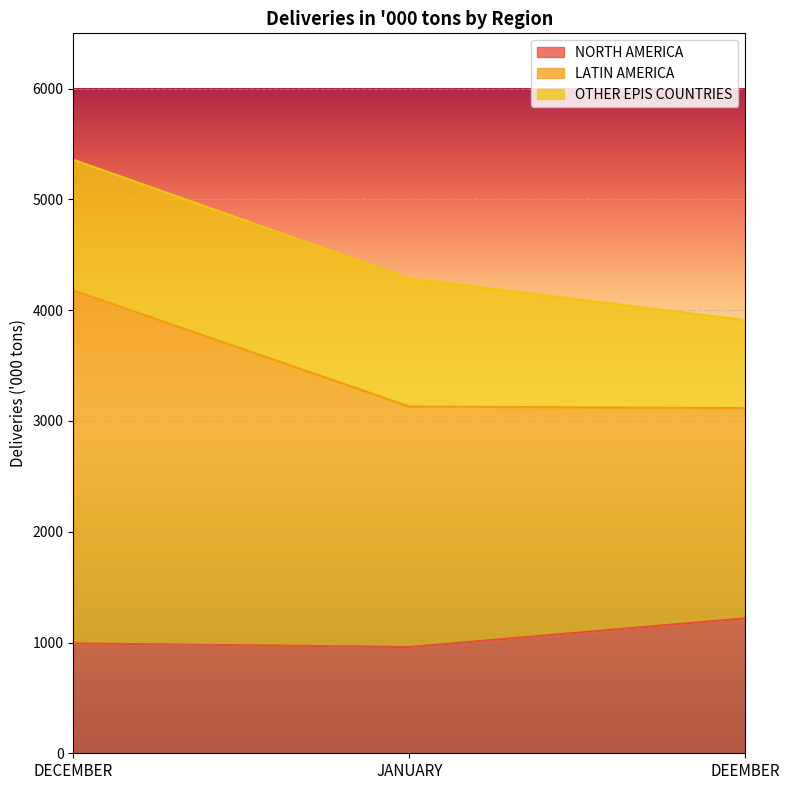

The NORTH AMERICA series shows 551 at JANUARY. True or false?

False